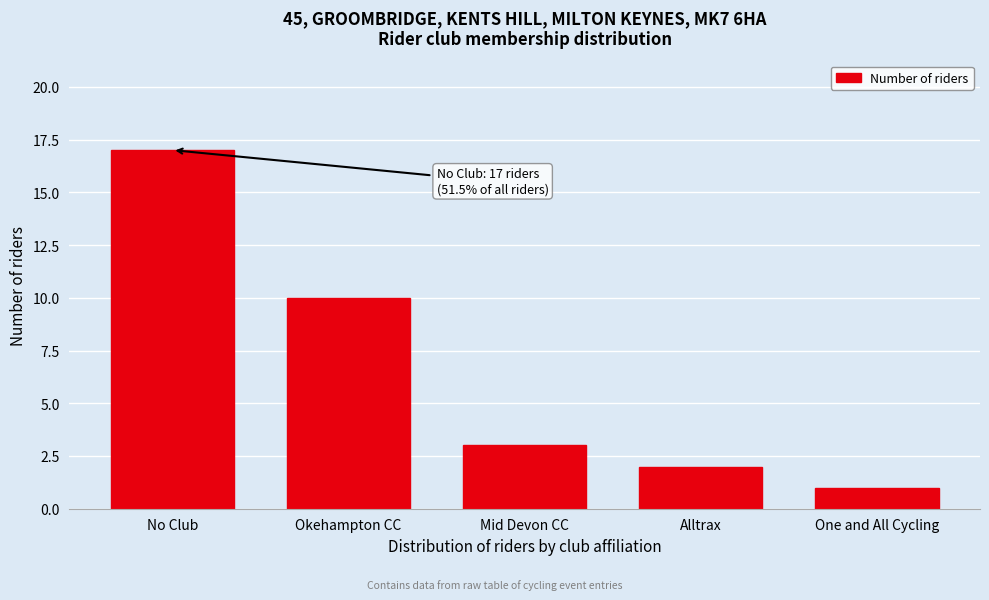

Reading right to left, transcribe all the data shown in this chart.

One and All Cycling=1	Alltrax=2	Mid Devon CC=3	Okehampton CC=10	No Club=17